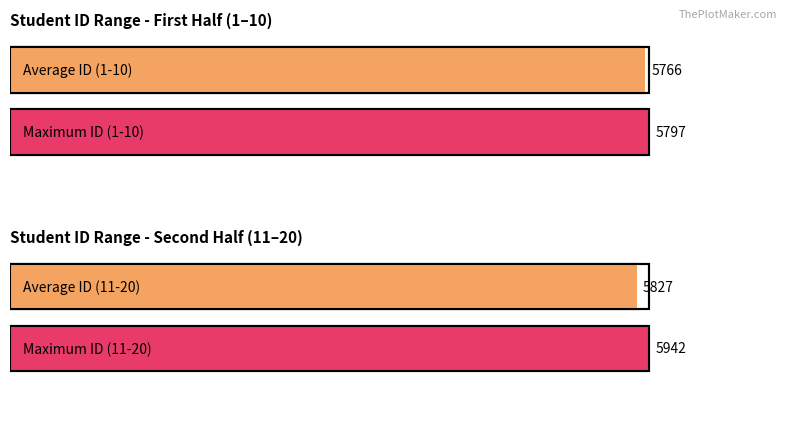

Is it true that the value at 9 is 3?

False